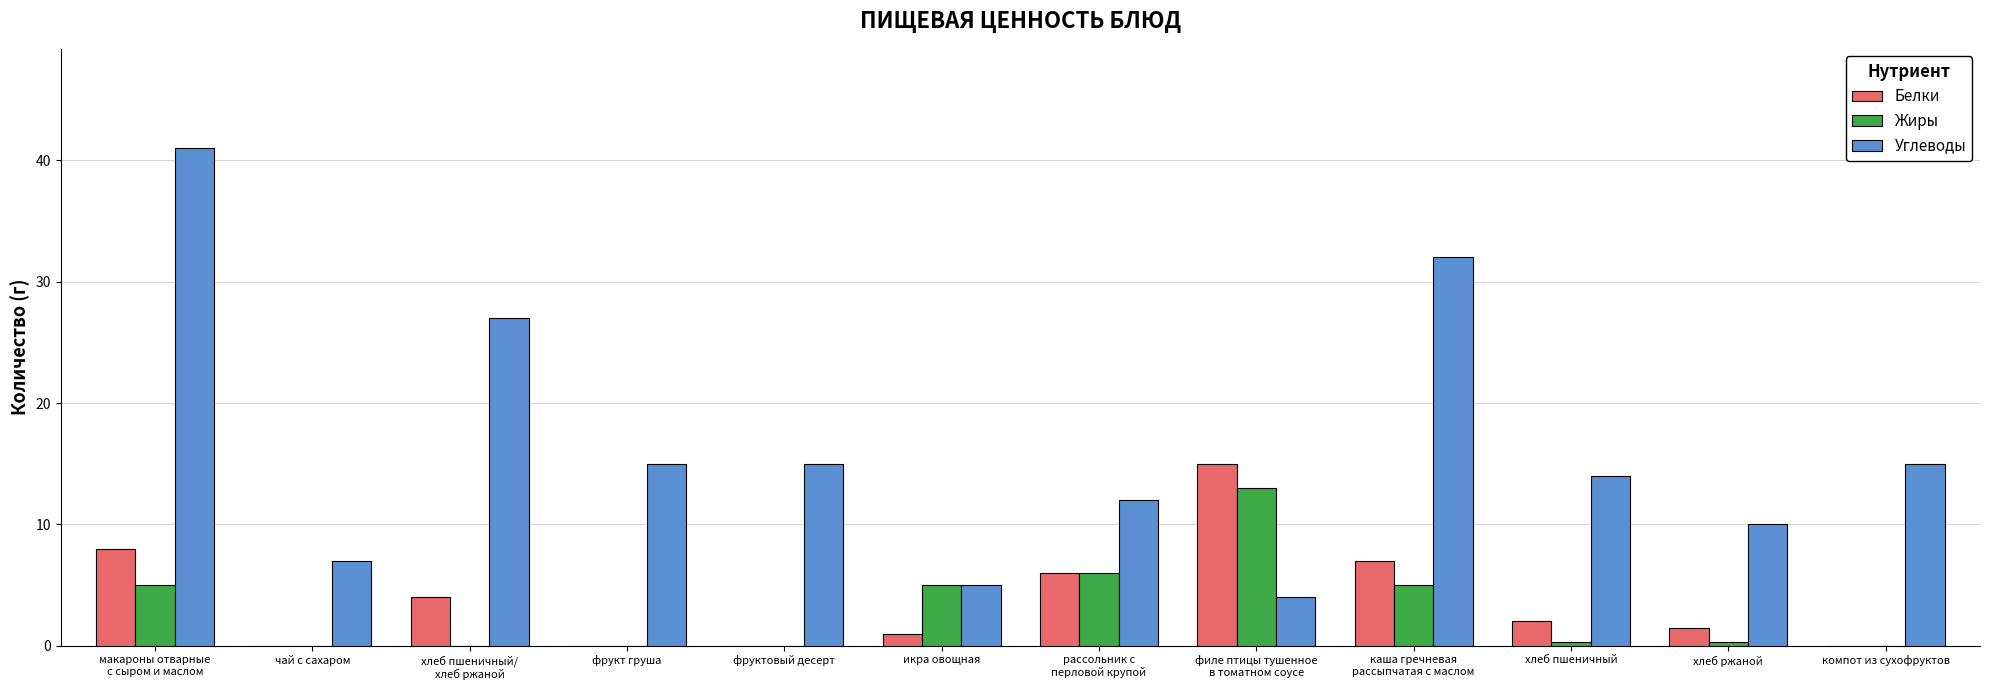

What are all the series names shown in the legend?

Белки, Жиры, Углеводы